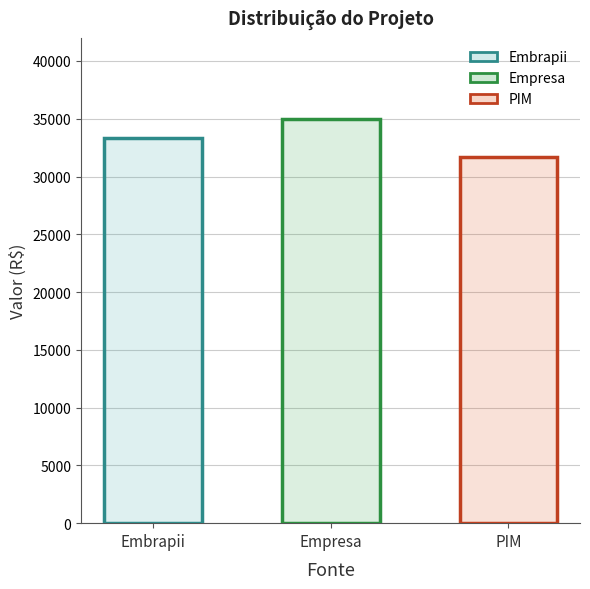

At which label is the value closest to 33333?

Embrapii